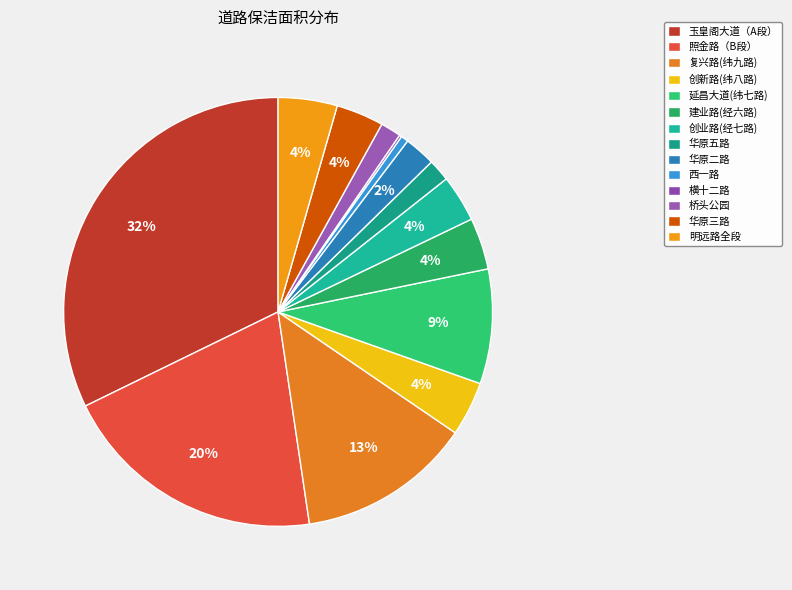

To the nearest percent, what is the difference between the 建业路(经六路) and 桥头公园 slice percentages?

2%